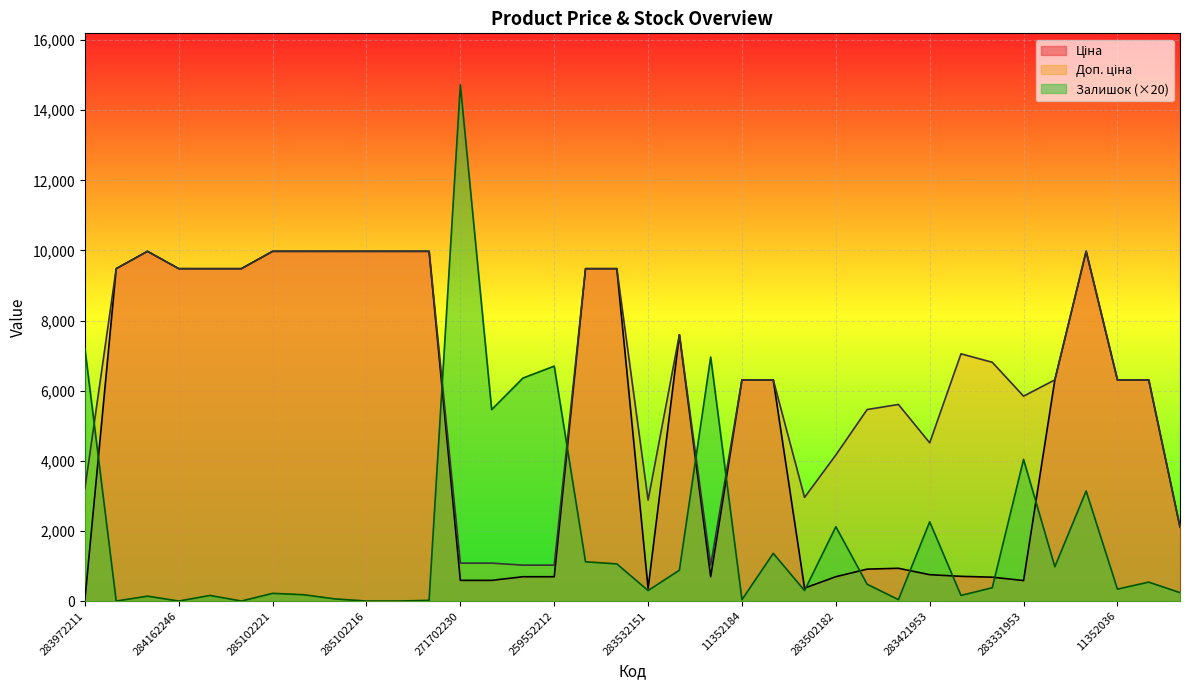

Reading left to right, list all the values displayed in this chart.

Ціна: 32.0	9480.1	9975.0	9480.1	9480.1	9480.1	9975.0	9975.0	9975.0	9975.0	9975.0	9975.0	589.9	589.9	693.7	693.7	9480.1	9480.1	359.9	7596.5	693.7	6308.8	6308.8	369.5	694.3	910.4	934.5	752.2	705.1	681.0	584.4	6308.8	9975.0	6308.8	6308.8	2108.4
Доп. ціна: 3205.0	9480.1	9975.0	9480.1	9480.1	9480.1	9975.0	9975.0	9975.0	9975.0	9975.0	9975.0	1081.7	1081.7	1024.6	1024.6	9480.1	9480.1	2878.8	7596.5	1024.6	6308.8	6308.8	2955.8	4165.6	5462.3	5607.2	4513.3	7051.3	6809.8	5843.9	6308.8	9975.0	6308.8	6308.8	2108.0
Залишок: 7200.0	0.0	140.0	0.0	160.0	0.0	220.0	180.0	60.0	0.0	0.0	20.0	14720.0	5460.0	6360.0	6700.0	1120.0	1060.0	300.0	880.0	6960.0	40.0	1360.0	300.0	2120.0	480.0	40.0	2260.0	160.0	380.0	4040.0	980.0	3140.0	340.0	540.0	240.0